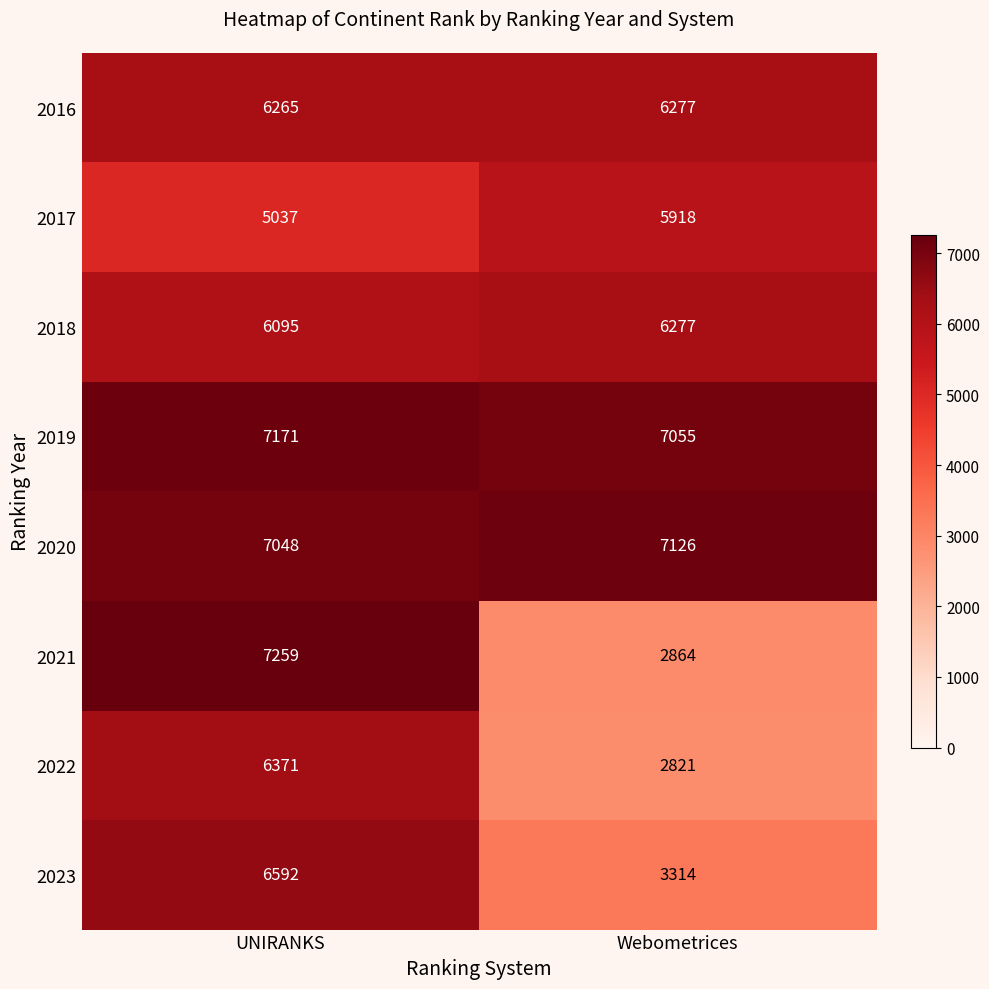

At which category does the chart reach its minimum across all series?

Webometrices